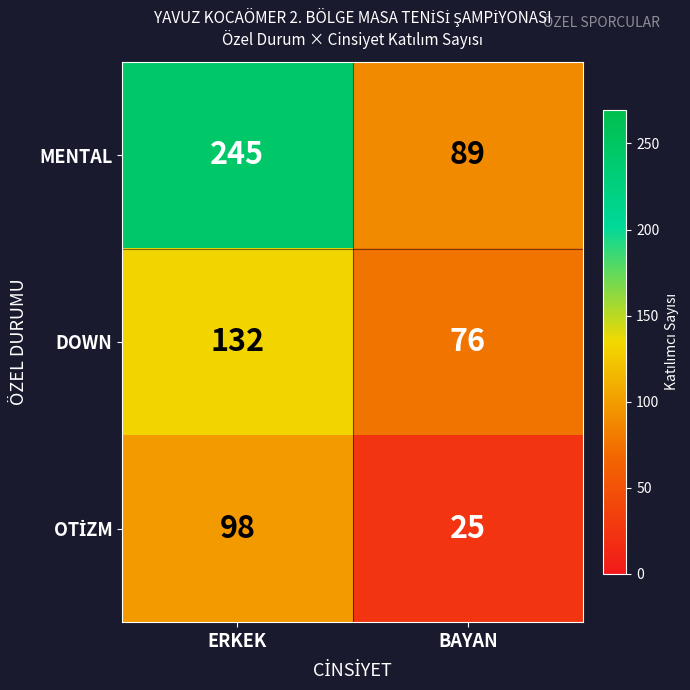

What is the sum of the DOWN values at ERKEK and BAYAN?

208